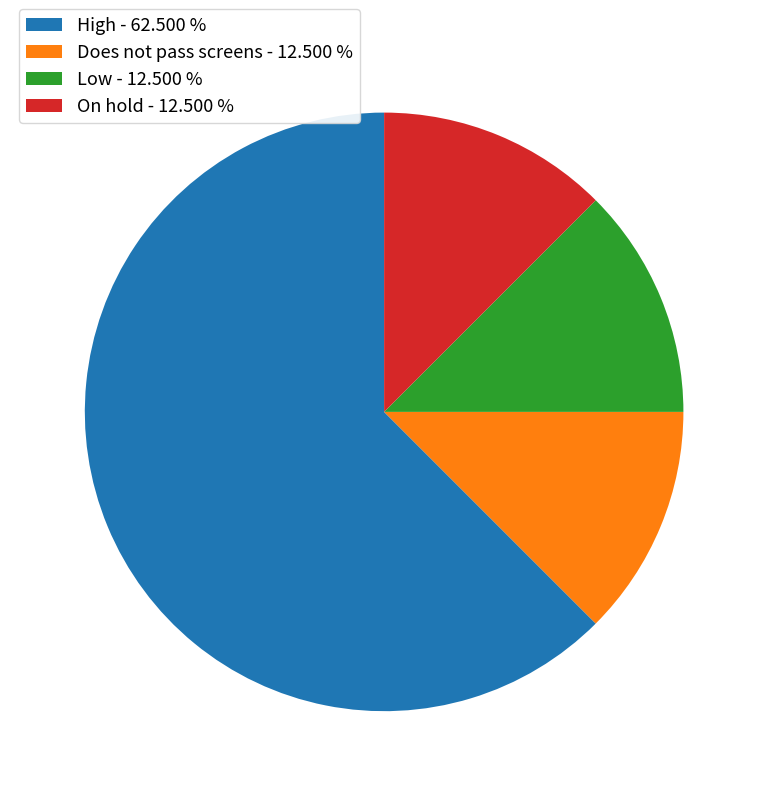

Between High - 62.500 % and Does not pass screens - 12.500 %, which is larger?

High - 62.500 %